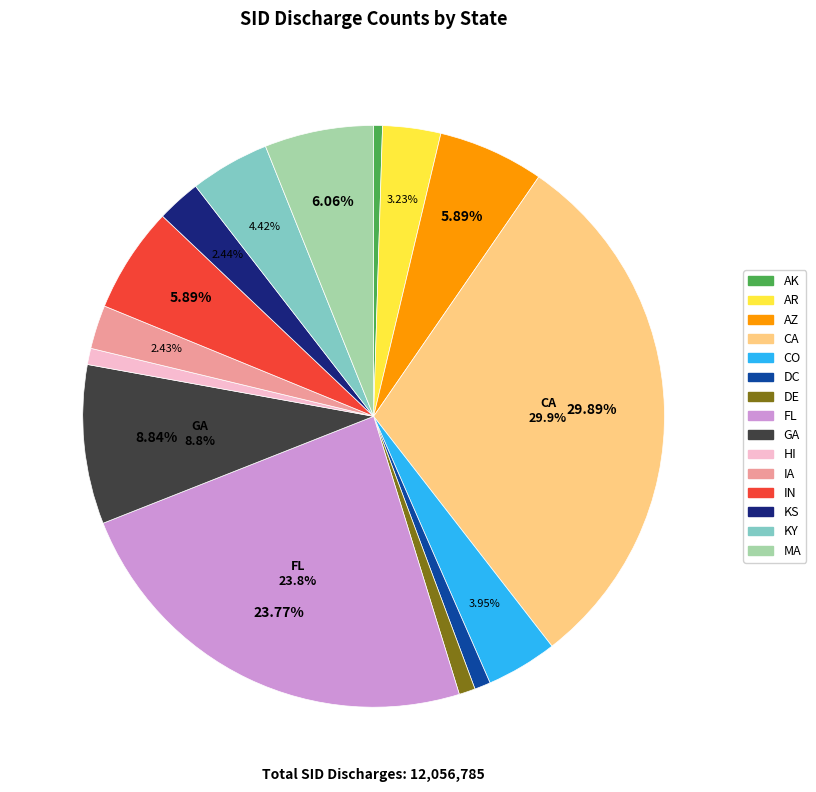

Do HI and IN together represent more than half of the pie?

No